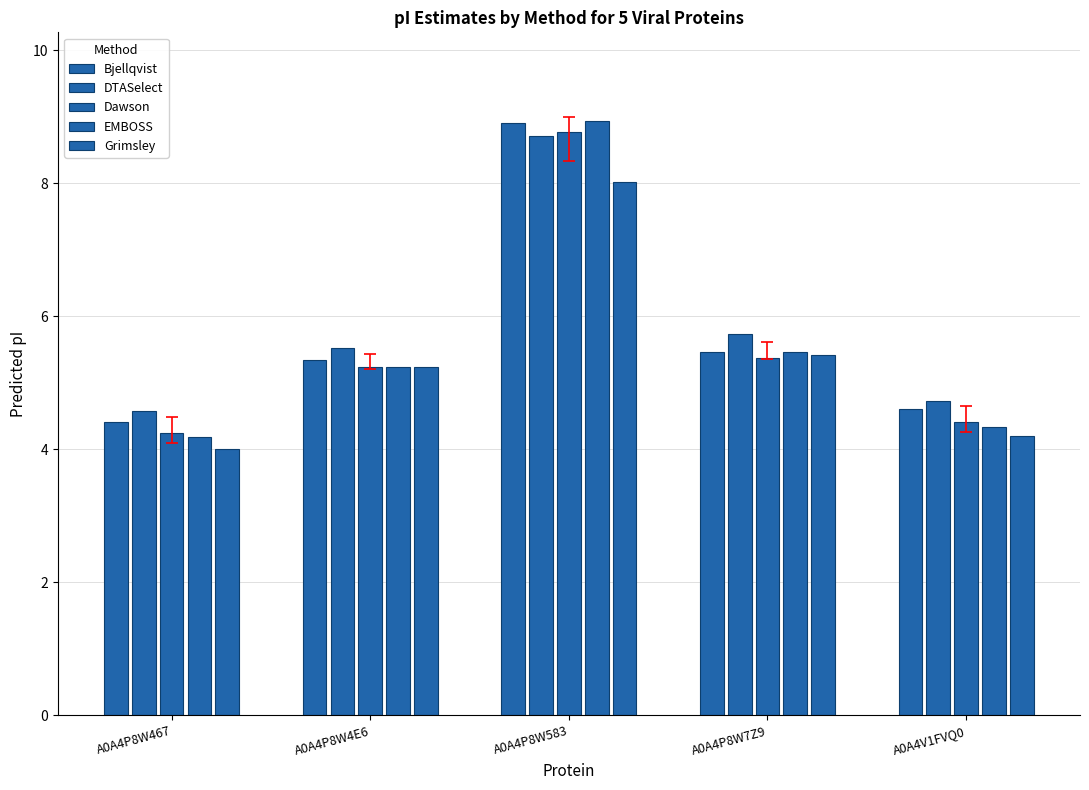

How many data points in Bjellqvist are less than 5?

2